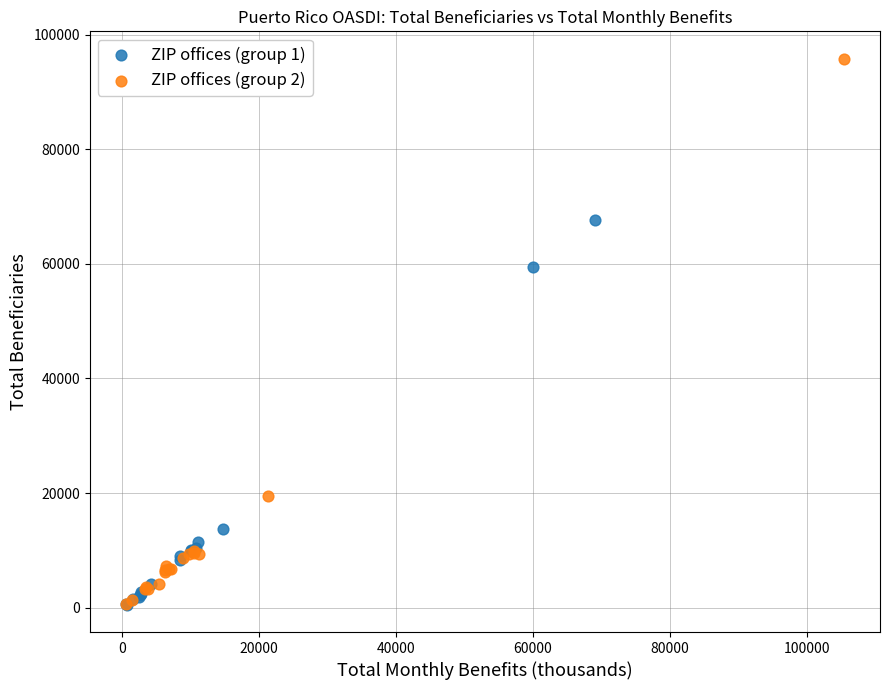

Which series contains the highest Y value?

ZIP offices (group 2)